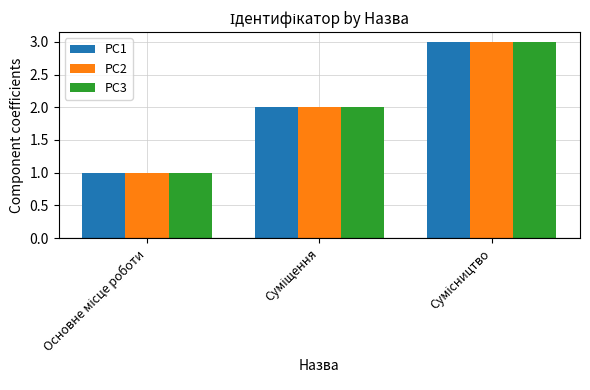

What is the maximum value for PC3?

3